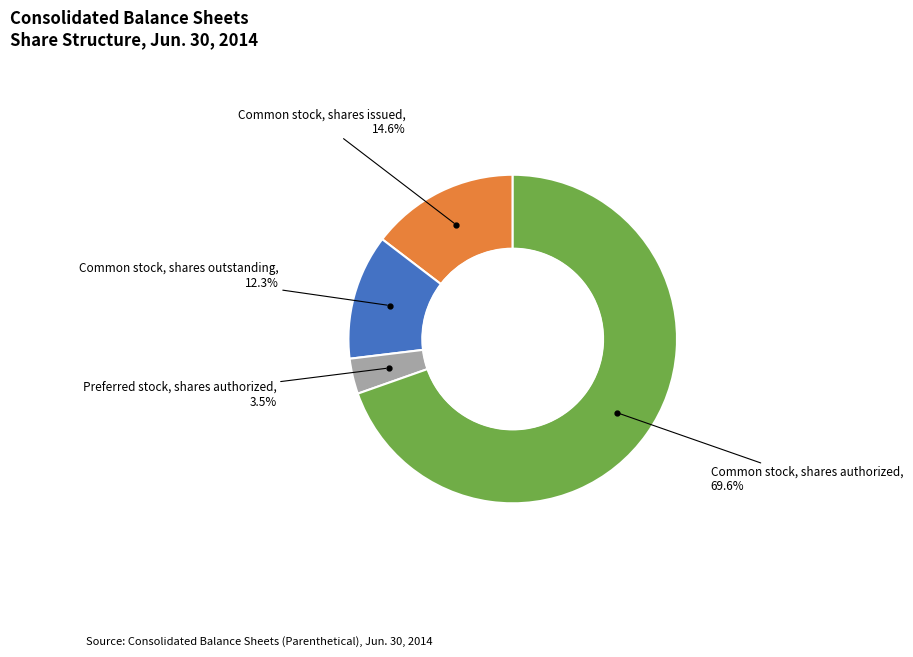

Which category has the biggest portion of the pie?

Common stock, shares authorized